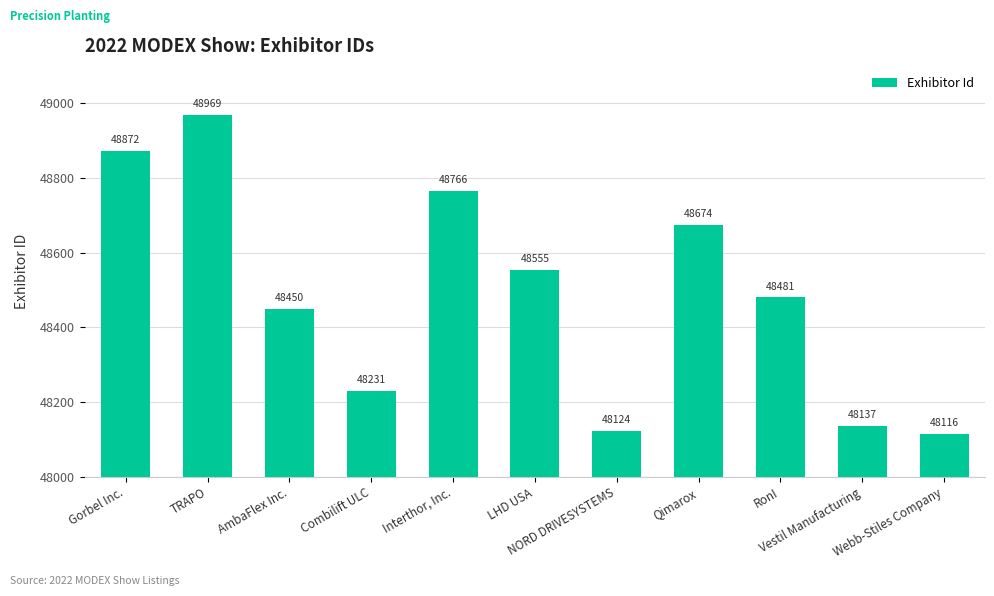

True or false: the data shows 48450 at AmbaFlex Inc..

True